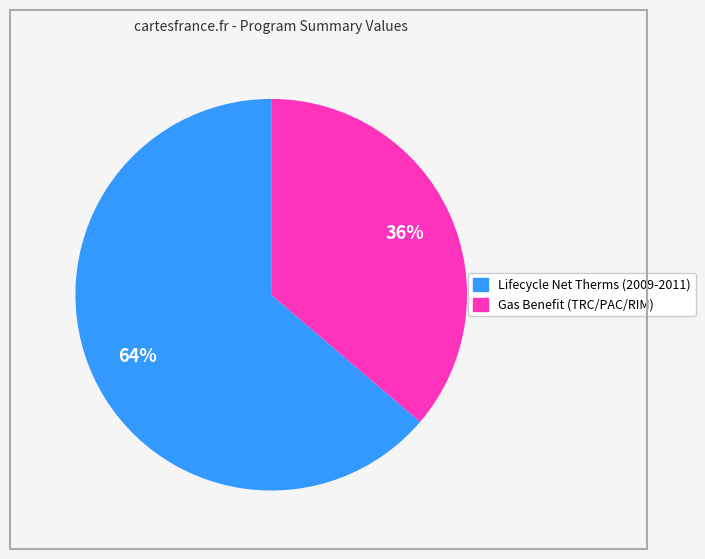

How many slices are in this pie chart?

2